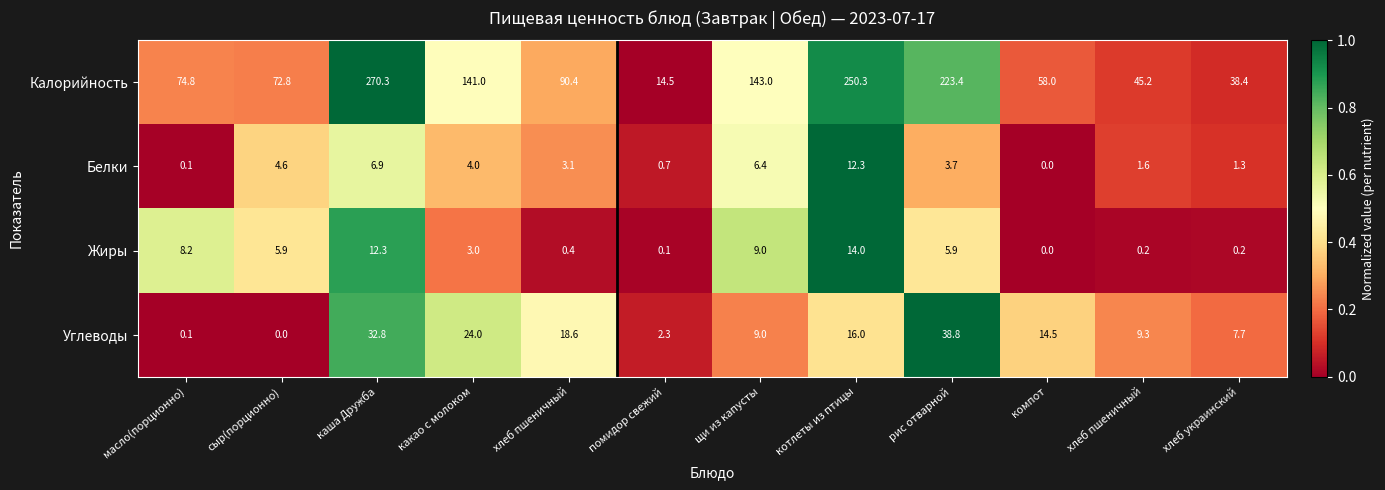

How many values in the Углеводы series are below 14?

6